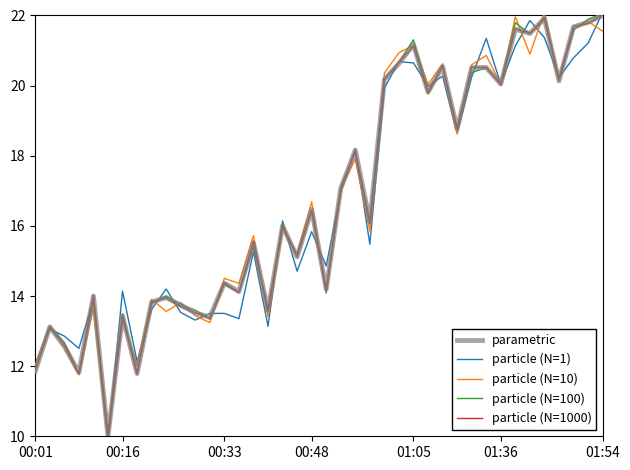

In particle (N=100), how many points are higher than both neighbors (excluding endpoints)?

14